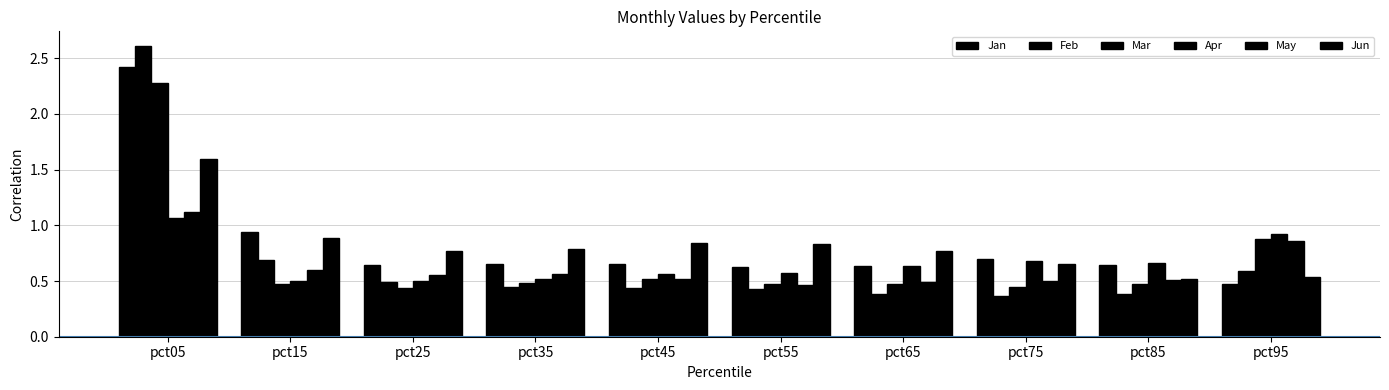

Reading left to right, transcribe all the data shown in this chart.

Jan: pct05=2.4	pct15=0.9	pct25=0.6	pct35=0.7	pct45=0.7	pct55=0.6	pct65=0.6	pct75=0.7	pct85=0.6	pct95=0.5
Feb: pct05=2.6	pct15=0.7	pct25=0.5	pct35=0.4	pct45=0.4	pct55=0.4	pct65=0.4	pct75=0.4	pct85=0.4	pct95=0.6
Mar: pct05=2.3	pct15=0.5	pct25=0.4	pct35=0.5	pct45=0.5	pct55=0.5	pct65=0.5	pct75=0.4	pct85=0.5	pct95=0.9
Apr: pct05=1.1	pct15=0.5	pct25=0.5	pct35=0.5	pct45=0.6	pct55=0.6	pct65=0.6	pct75=0.7	pct85=0.7	pct95=0.9
May: pct05=1.1	pct15=0.6	pct25=0.6	pct35=0.6	pct45=0.5	pct55=0.5	pct65=0.5	pct75=0.5	pct85=0.5	pct95=0.9
Jun: pct05=1.6	pct15=0.9	pct25=0.8	pct35=0.8	pct45=0.8	pct55=0.8	pct65=0.8	pct75=0.7	pct85=0.5	pct95=0.5